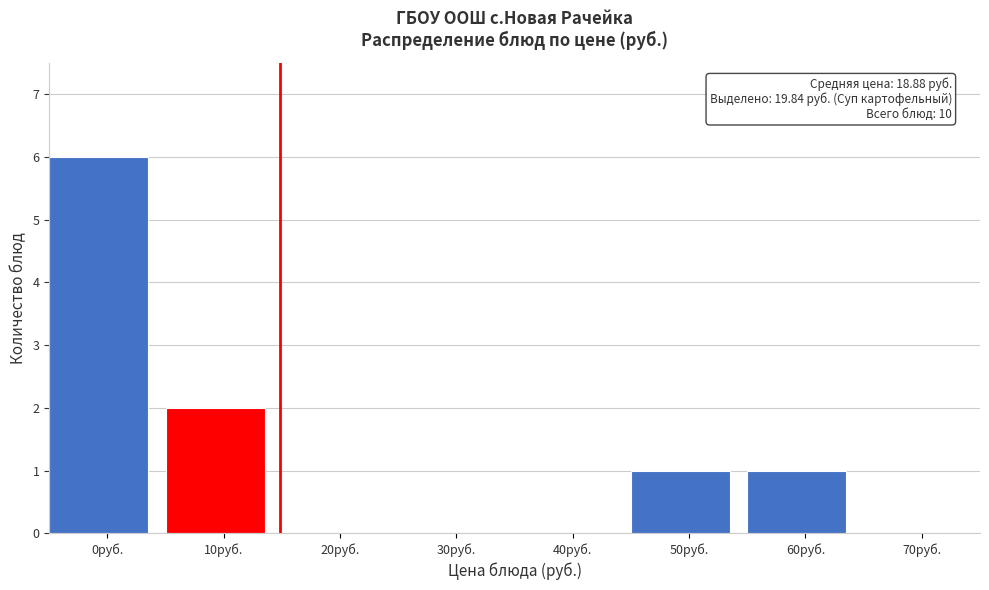

Reading right to left, extract all data points from this chart.

70руб.=0	60руб.=1	50руб.=1	40руб.=0	30руб.=0	20руб.=0	10руб.=2	0руб.=6